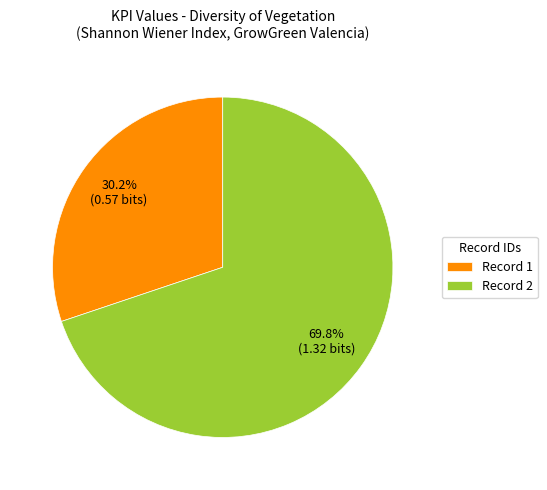

Which has a higher value, Record 2 or Record 1?

Record 2